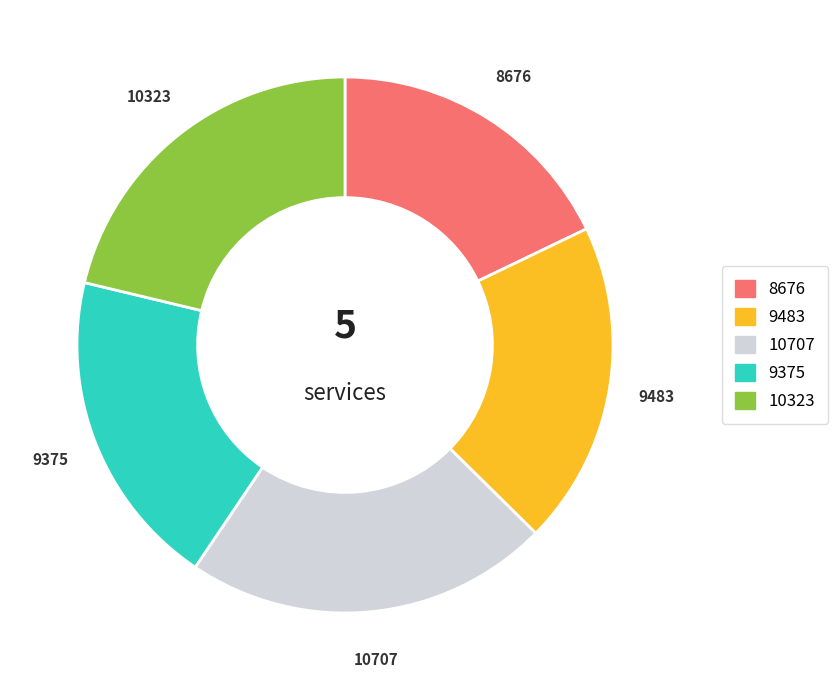

Is there any slice that represents more than half of the pie?

No